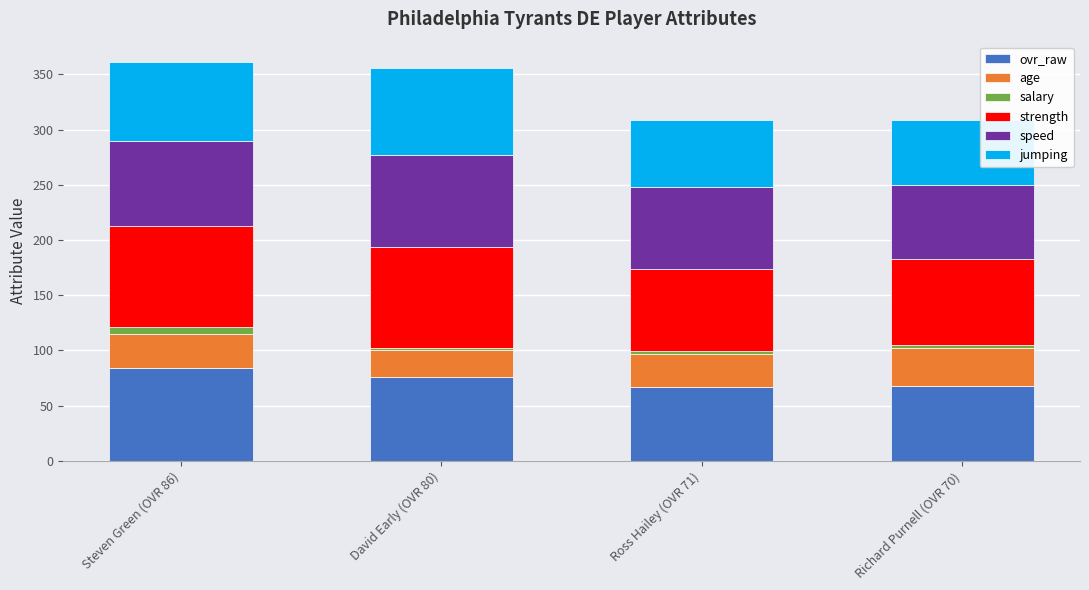

Which category has the highest value in the ovr_raw series?

Steven Green (OVR 86)